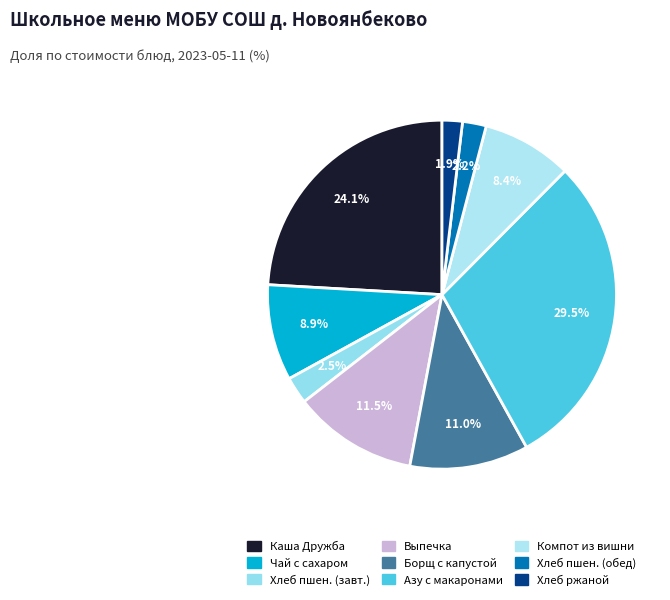

Which slice is the smallest?

Хлеб ржаной